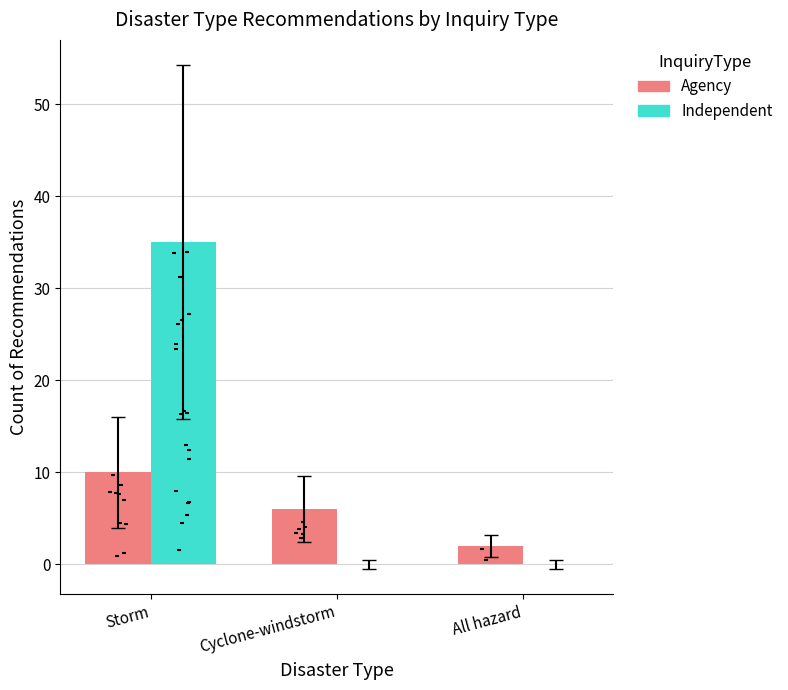

Is the value of Independent at Cyclone-windstorm greater than the value of Agency at All hazard?

No